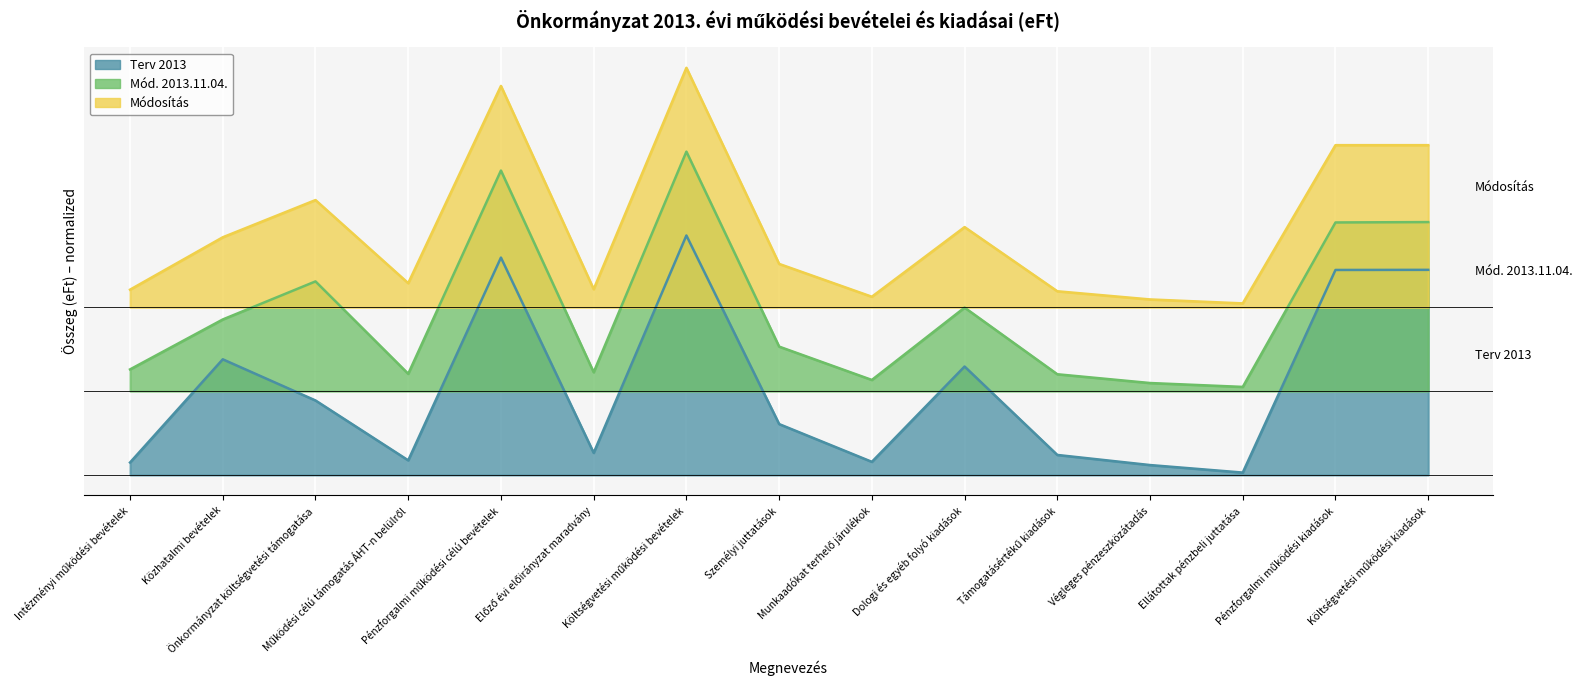

What are all the series names shown in the legend?

Terv 2013, Mód. 2013.11.04., Módosítás